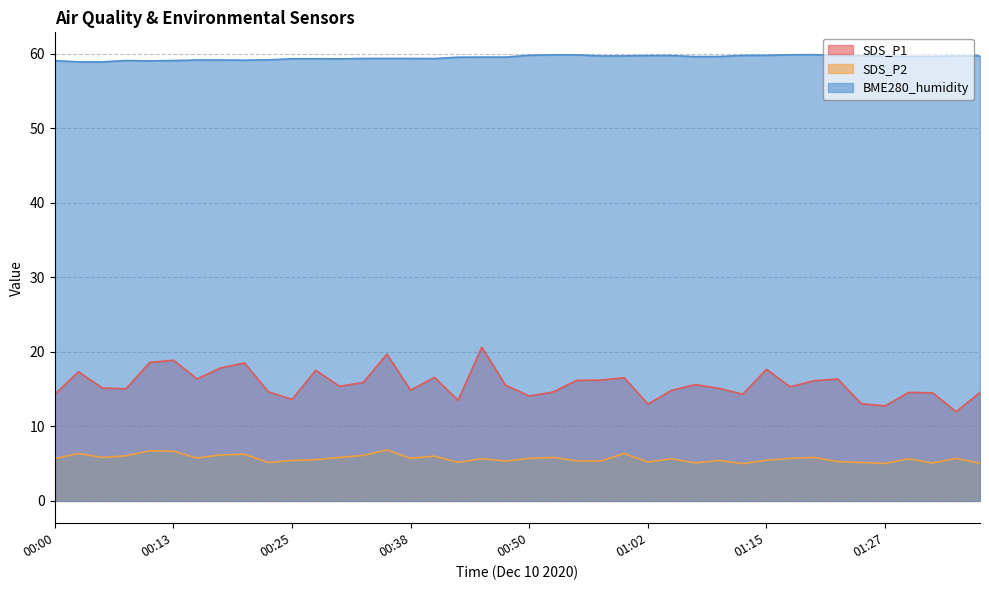

What is the maximum value for SDS_P2?

6.8